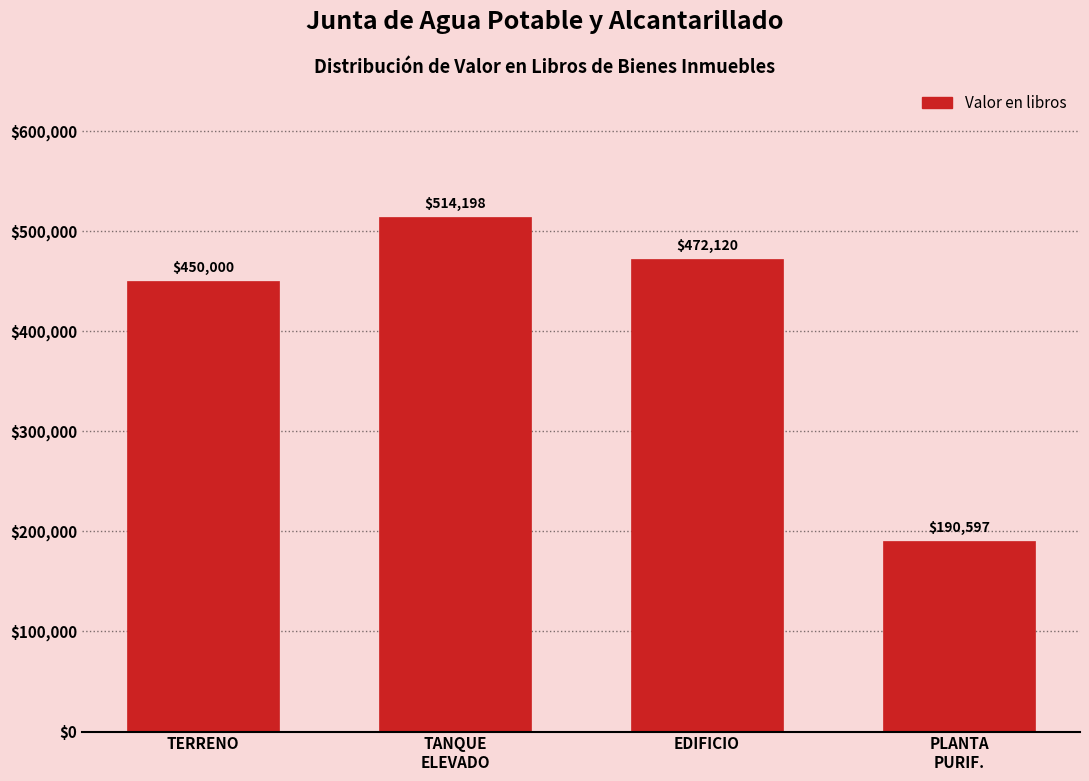

What is the value of the 3rd bar from the left?

472120.0